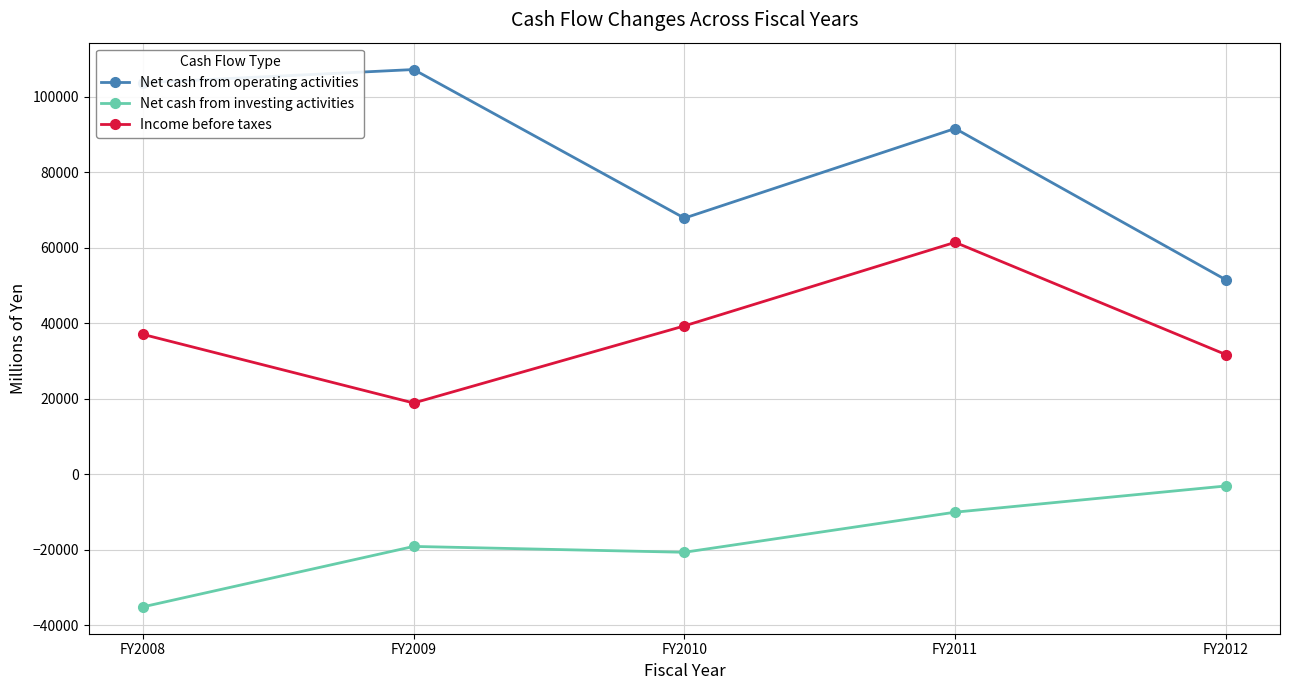

Reading left to right, what are all the values shown in this chart?

Net cash from operating activities: FY2008=103729	FY2009=107222	FY2010=67863	FY2011=91600	FY2012=51524
Net cash from investing activities: FY2008=-35104	FY2009=-19098	FY2010=-20647	FY2011=-10025	FY2012=-3085
Income before taxes: FY2008=37070	FY2009=18894	FY2010=39312	FY2011=61454	FY2012=31719